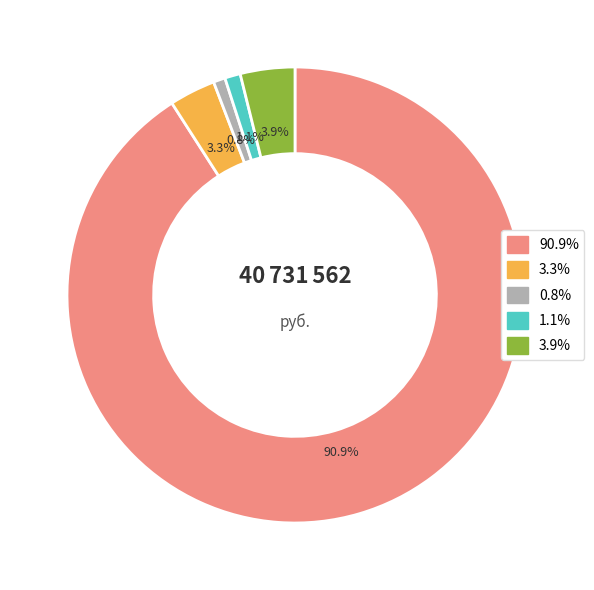

To the nearest percent, what is the average slice percentage?

20%